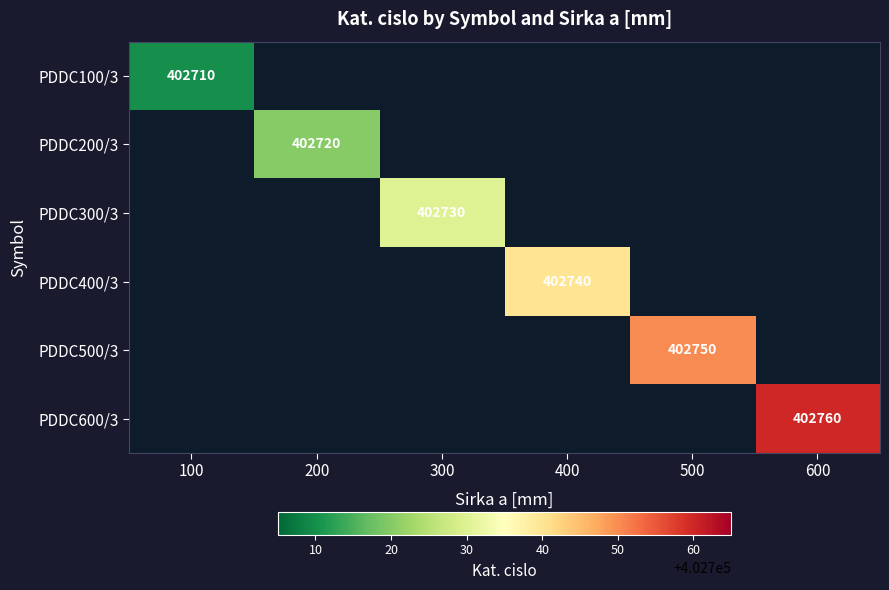

How many series are shown in this chart?

6